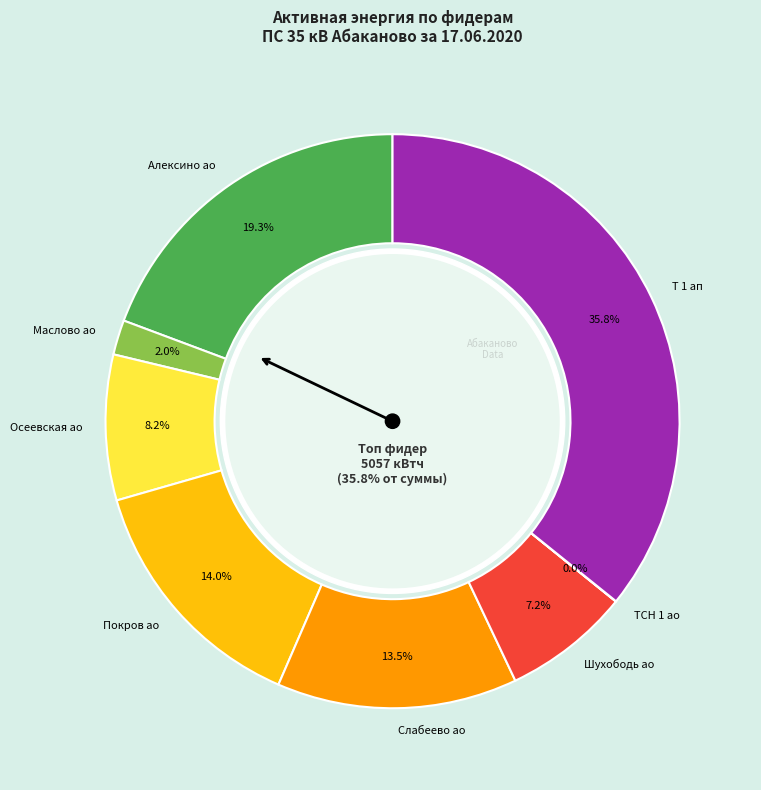

How many slices are in this pie chart?

8